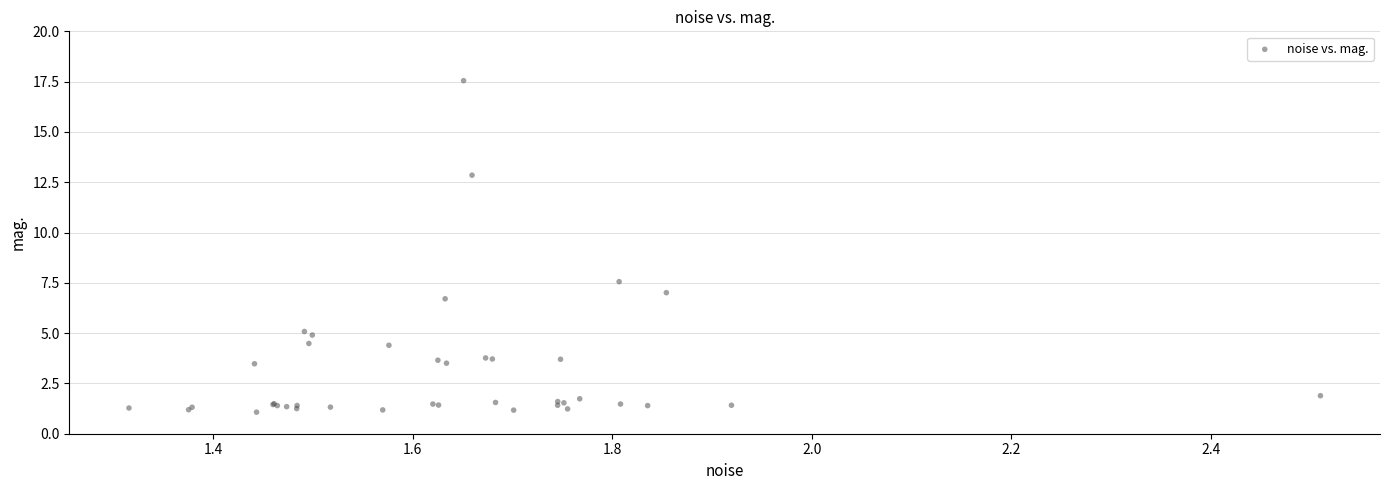

What Y value in the scatter plot is closest to 9?

7.6